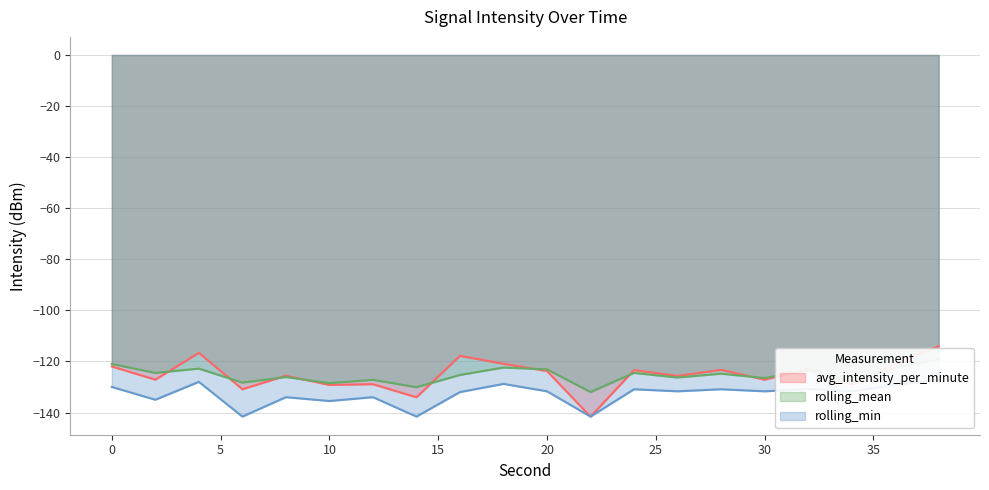

How many lines are shown in the chart?

3